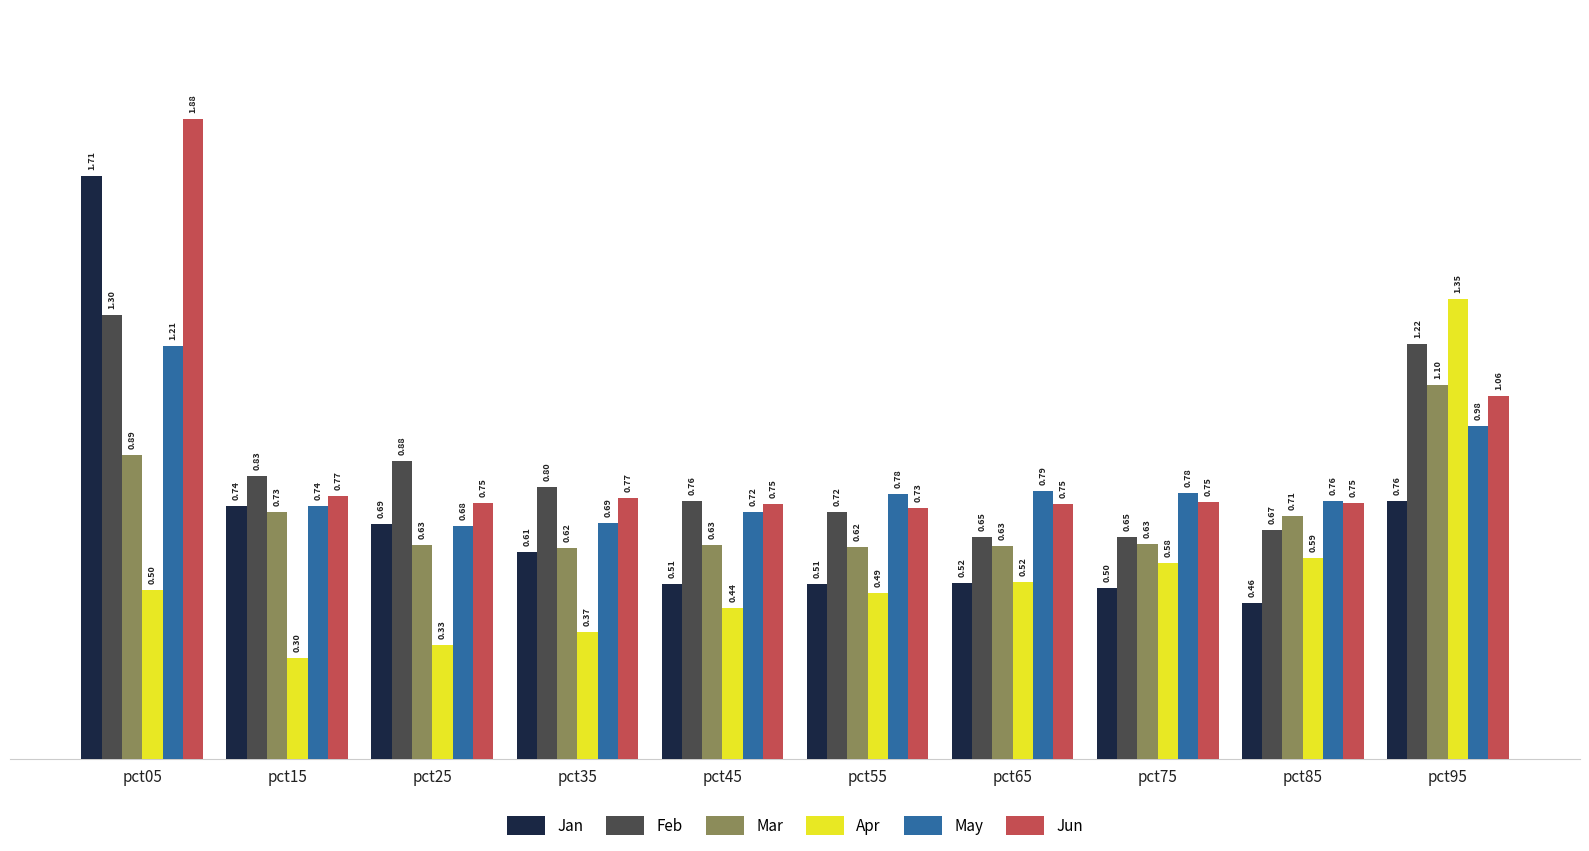

Rank the series at pct75 from highest to lowest value.

May, Jun, Feb, Mar, Apr, Jan